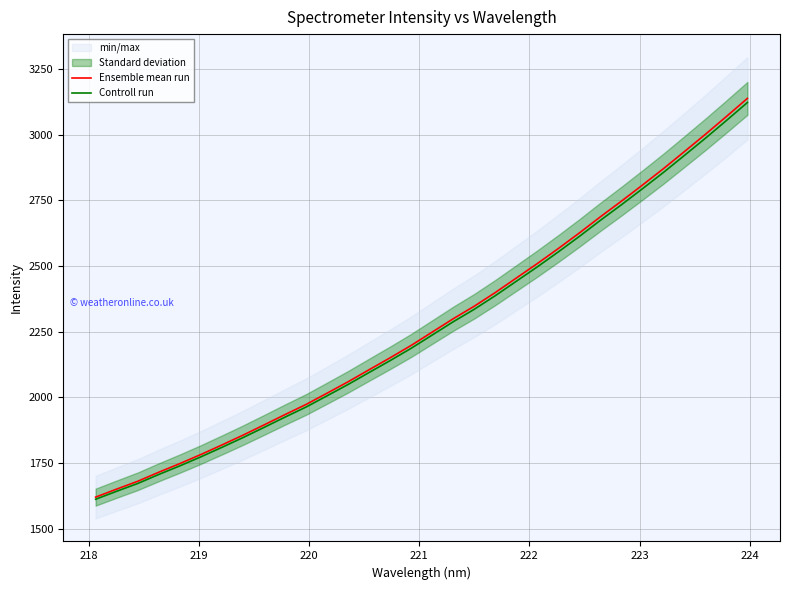

What is the maximum value for Controll run?

3122.7